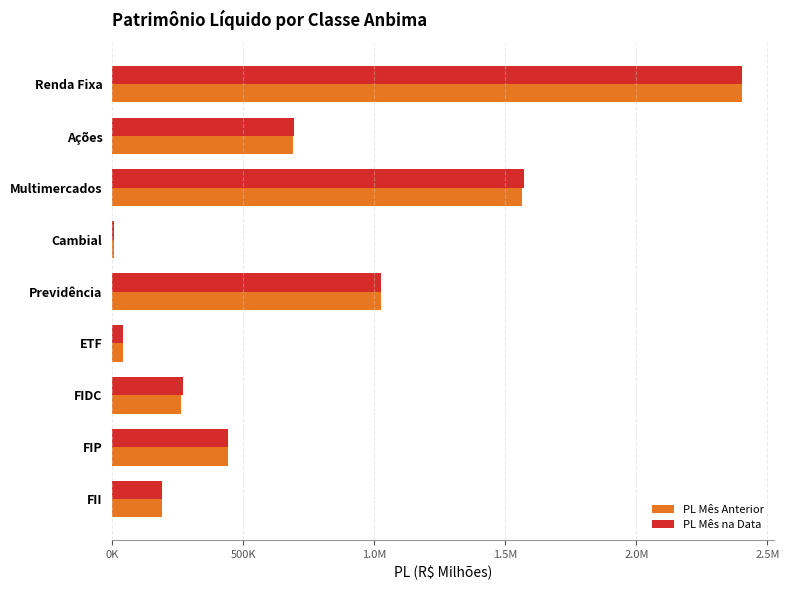

Which series has the largest range (max minus min)?

PL Mês Anterior